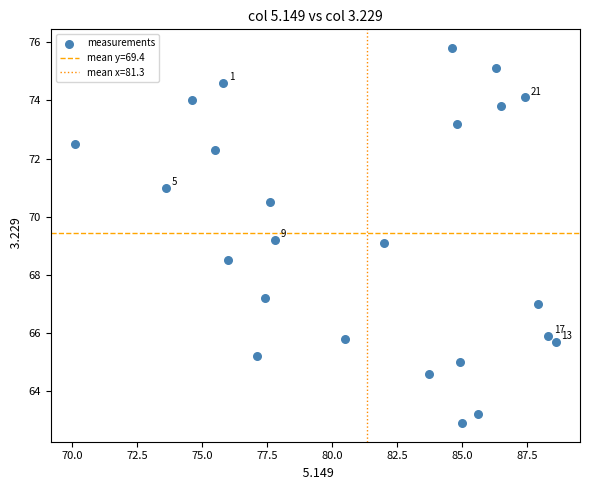

What is the range of X values (max minus min)?

18.5